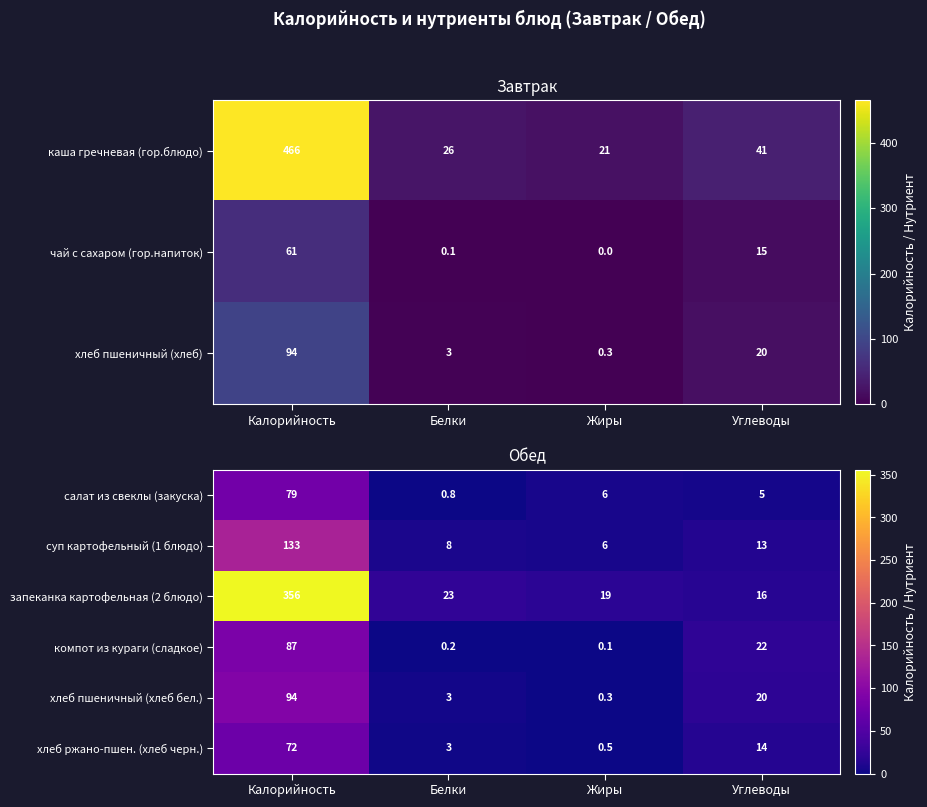

Which category has the lowest value in the салат из свеклы (закуска) series?

Белки